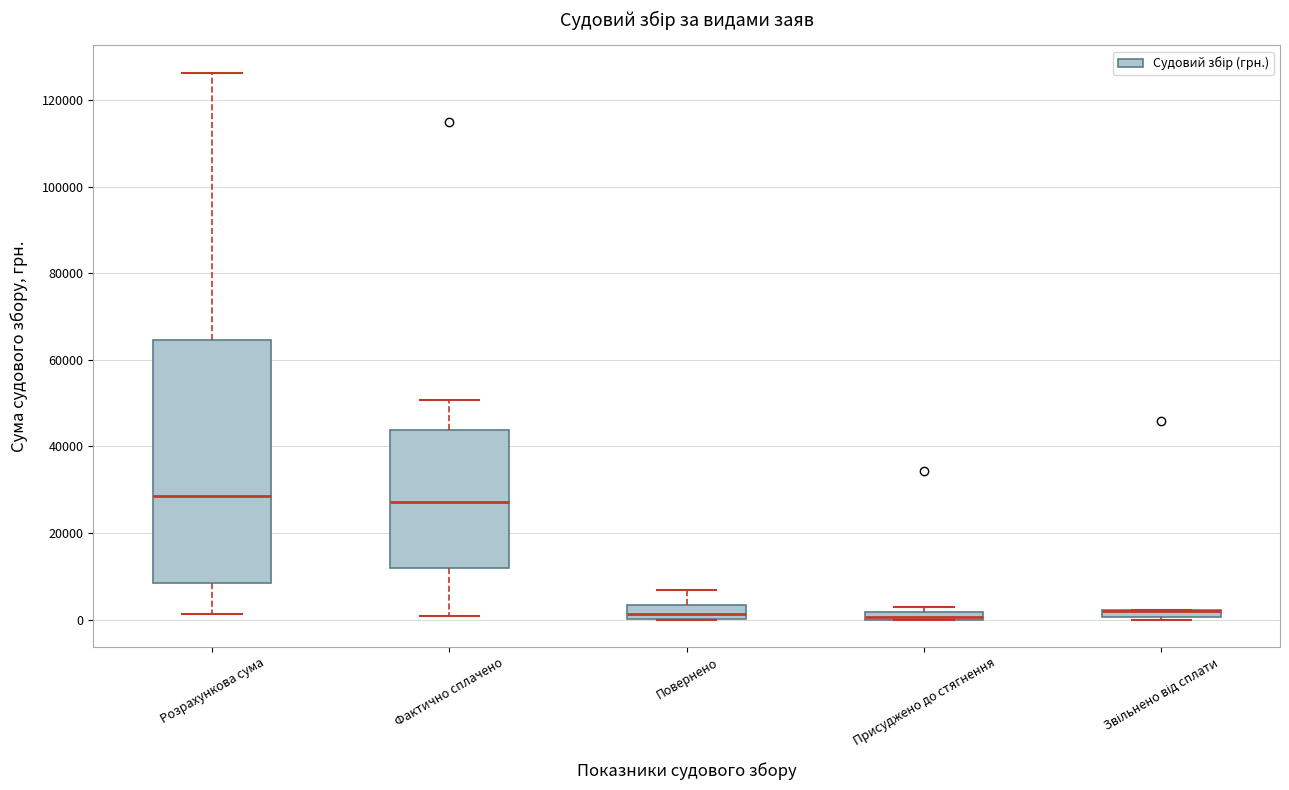

Comparing the boxes themselves (not the whiskers), which one is the tallest?

Розрахункова сума